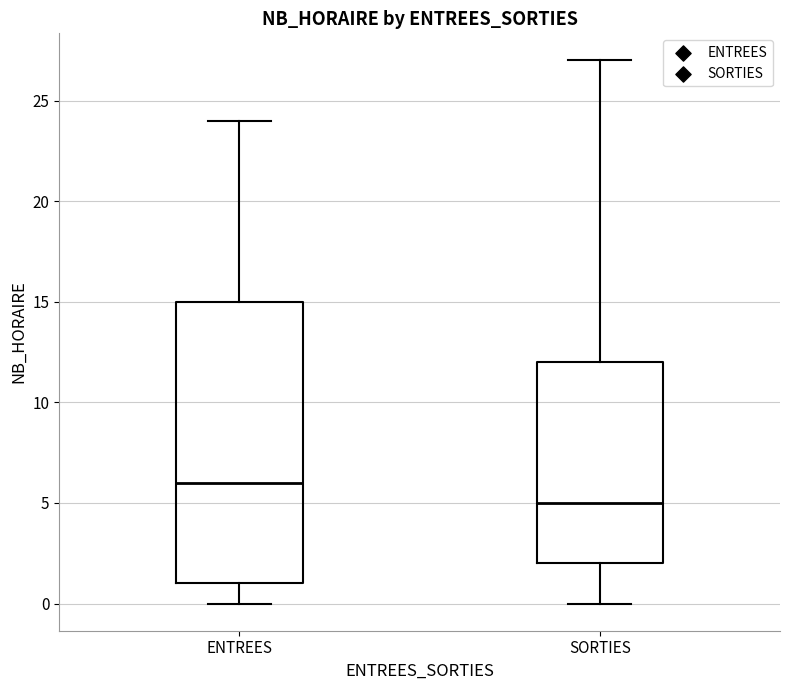

Reading left to right, read every box against the y-axis: the position of its median line, the range the box covers, and the ends of its whiskers. The values are not printed on the chart, so give them approximately, as read against the axis.

ENTREES: median 6, box 1 to 15, whiskers 0 to 24
SORTIES: median 5, box 2 to 12, whiskers 0 to 27